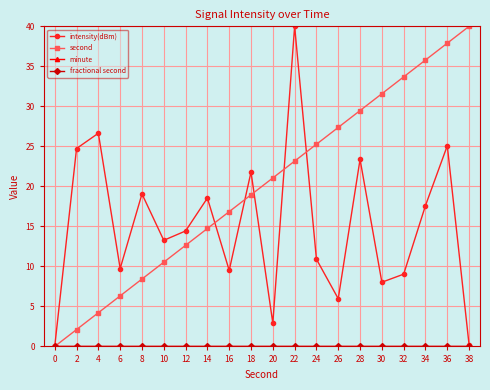

True or false: fractional second and intensity(dBm) intersect in this chart.

False